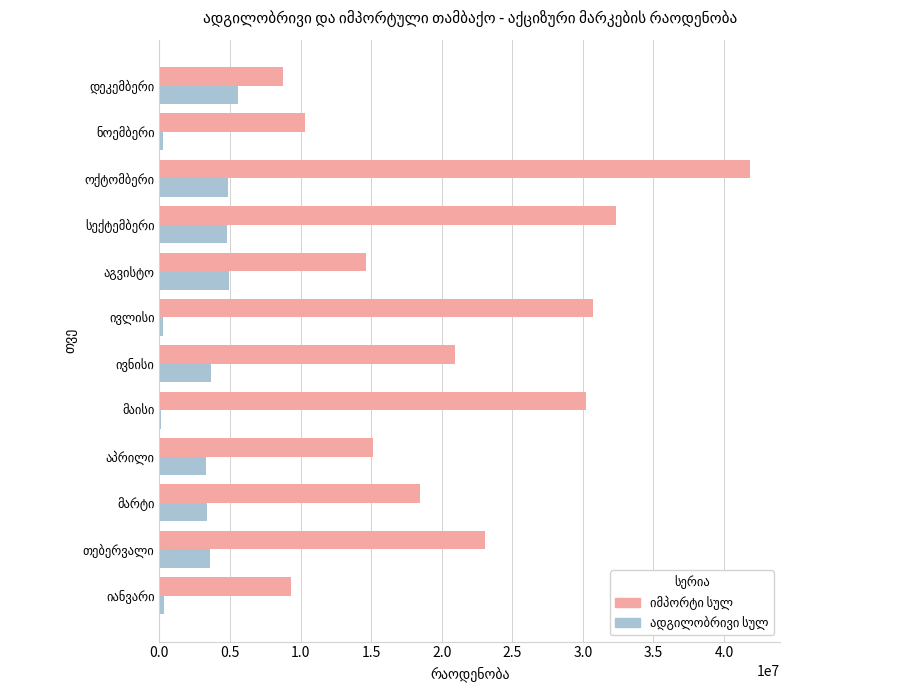

What is the greatest value displayed?

41874000